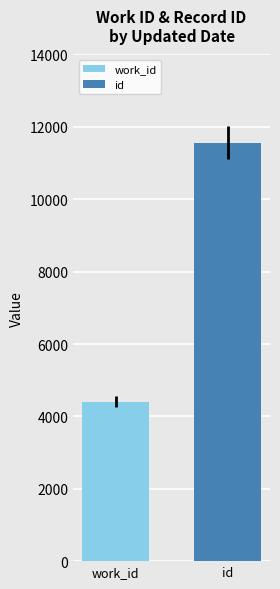

What is the maximum value for id?

11555.7